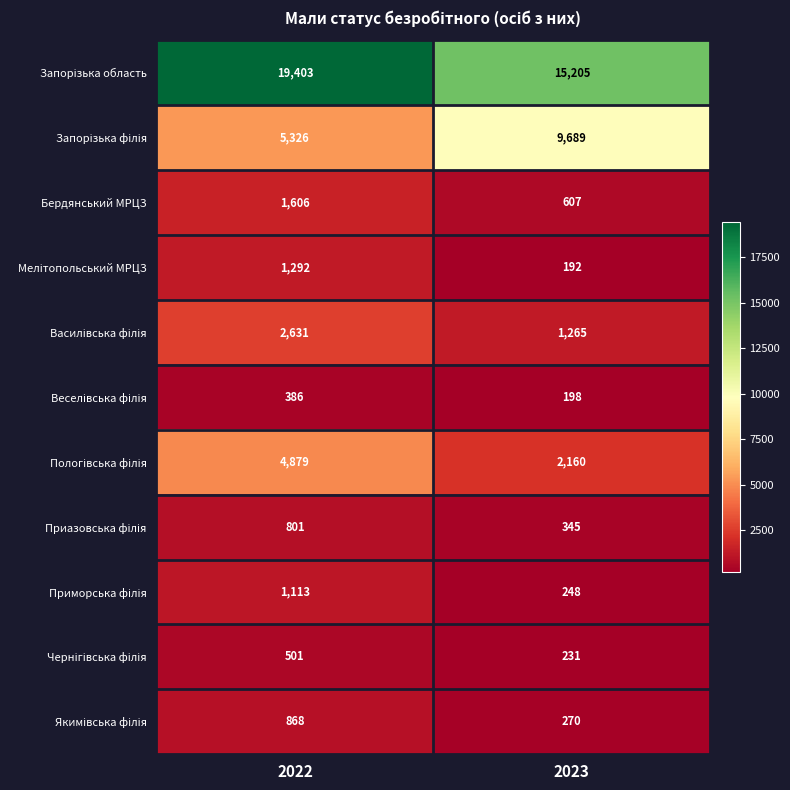

Count the number of data series in this chart.

11